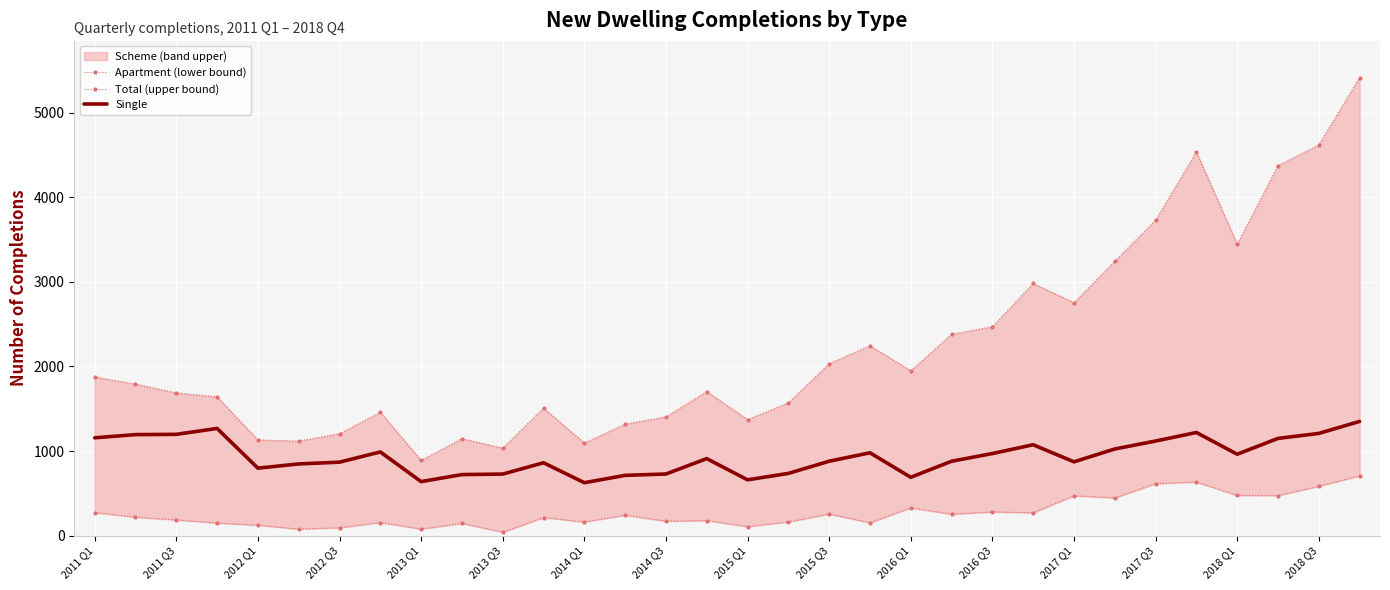

The value of Single at 2015 Q3 is 463. True or false?

False